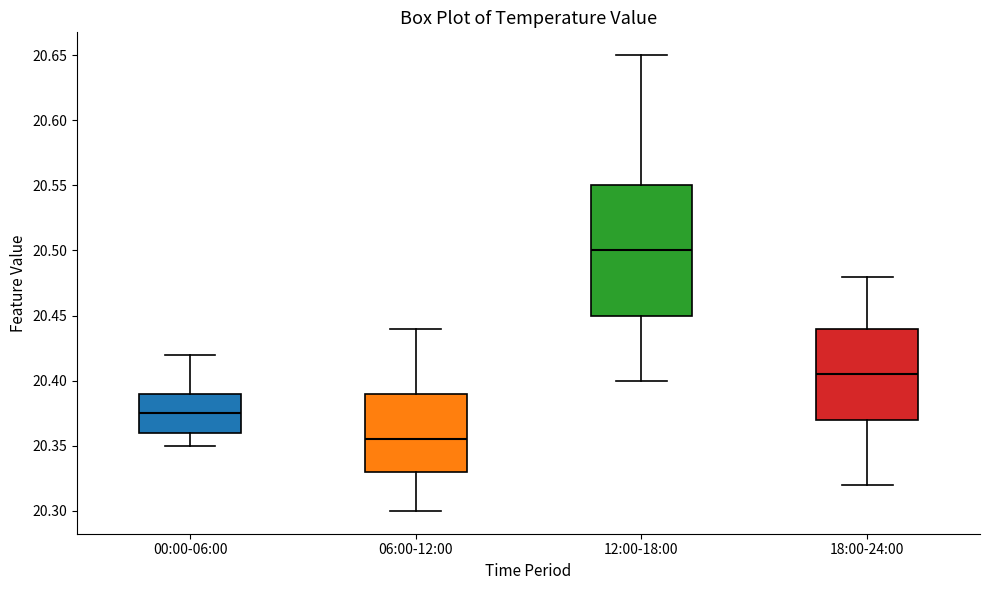

Which box is the tallest, from its lower edge to its upper edge?

12:00-18:00